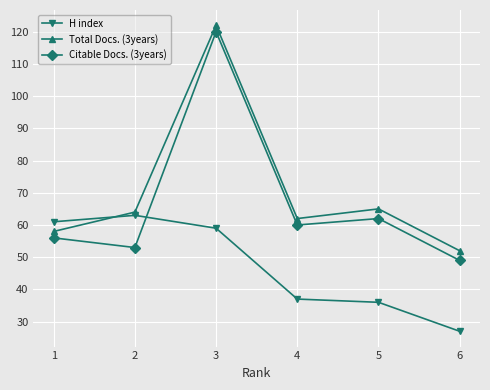

The value of Total Docs. (3years) at 4 is 62. True or false?

True